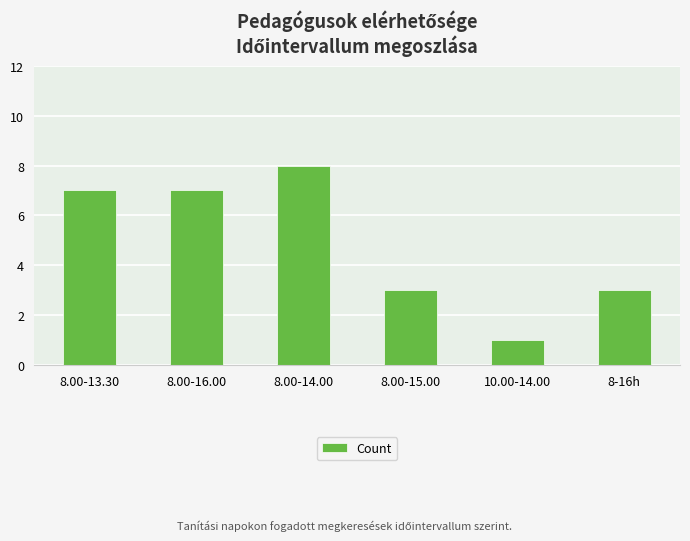

What is the label of the 6th bar from the left?

8-16h